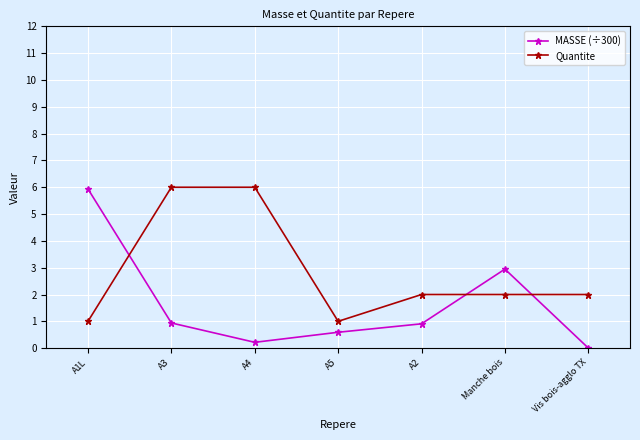

How many lines are shown in the chart?

2